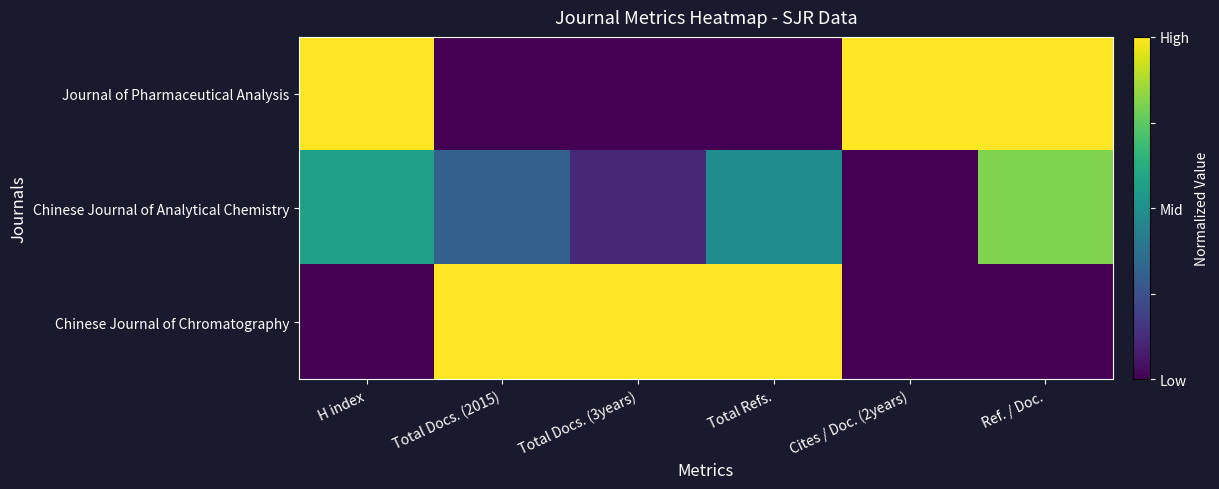

List the series in order of their peak value, highest first.

Journal of Pharmaceutical Analysis, Chinese Journal of Chromatography, Chinese Journal of Analytical Chemistry